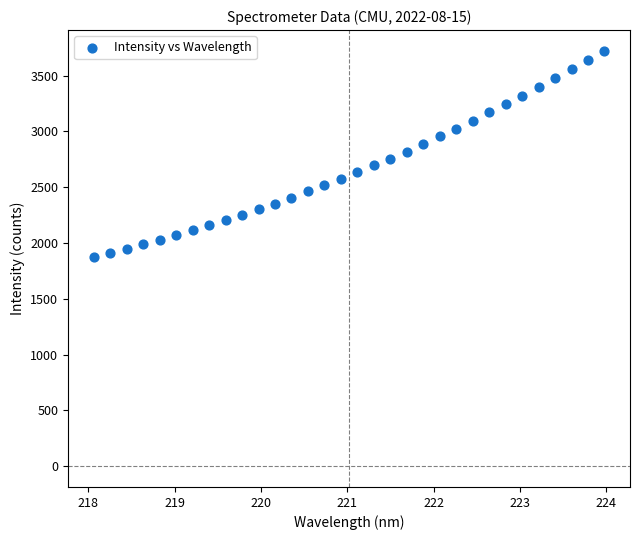

What is the range of Y values (max minus min)?

1847.7